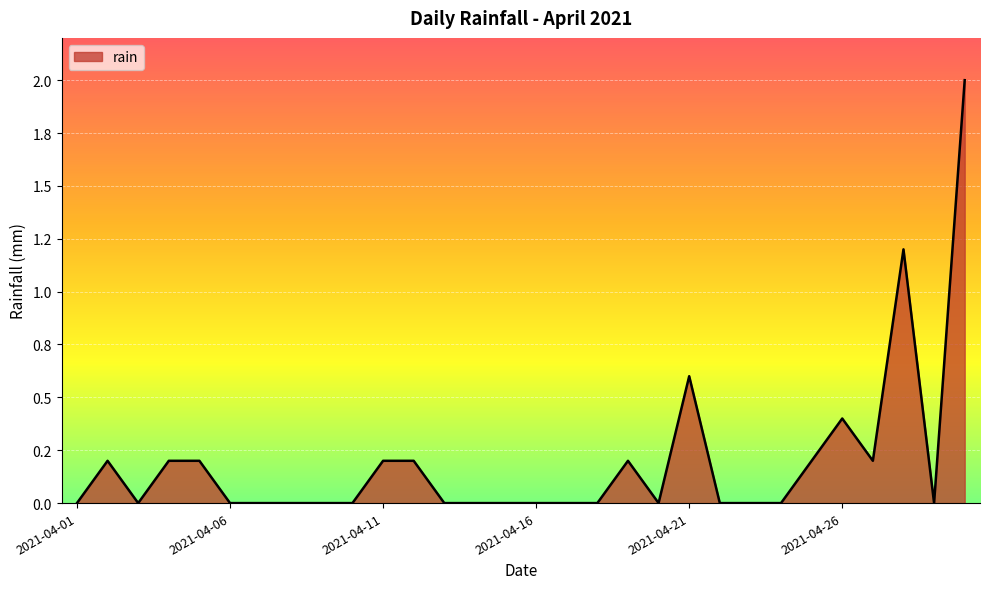

Is this an area chart (filled region under the line)?

Yes